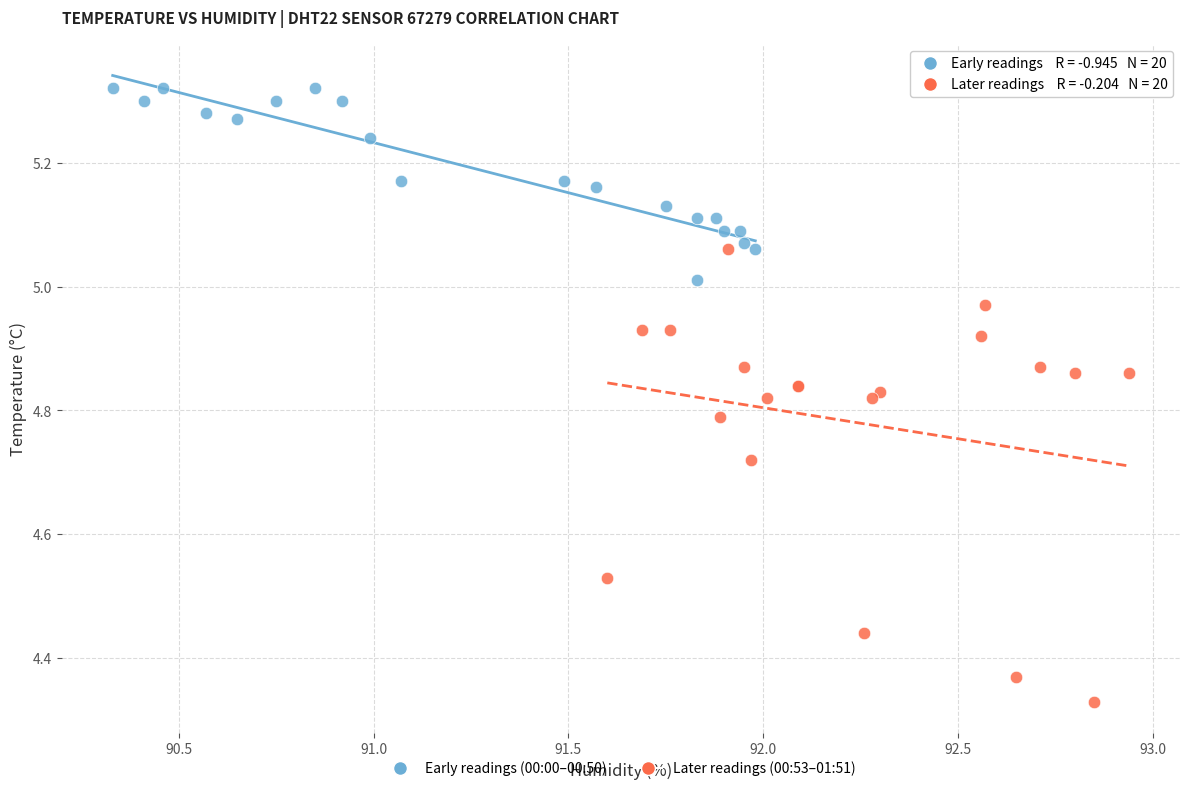

What are all the series names shown in the legend?

Early readings (00:00–00:50), Later readings (00:53–01:51)